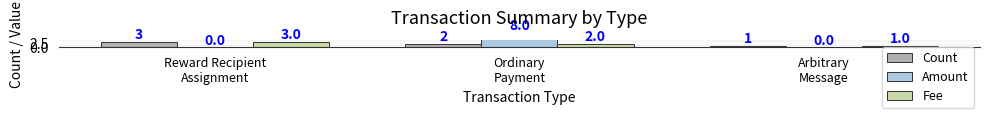

At how many categories does at least one series exceed 3?

1